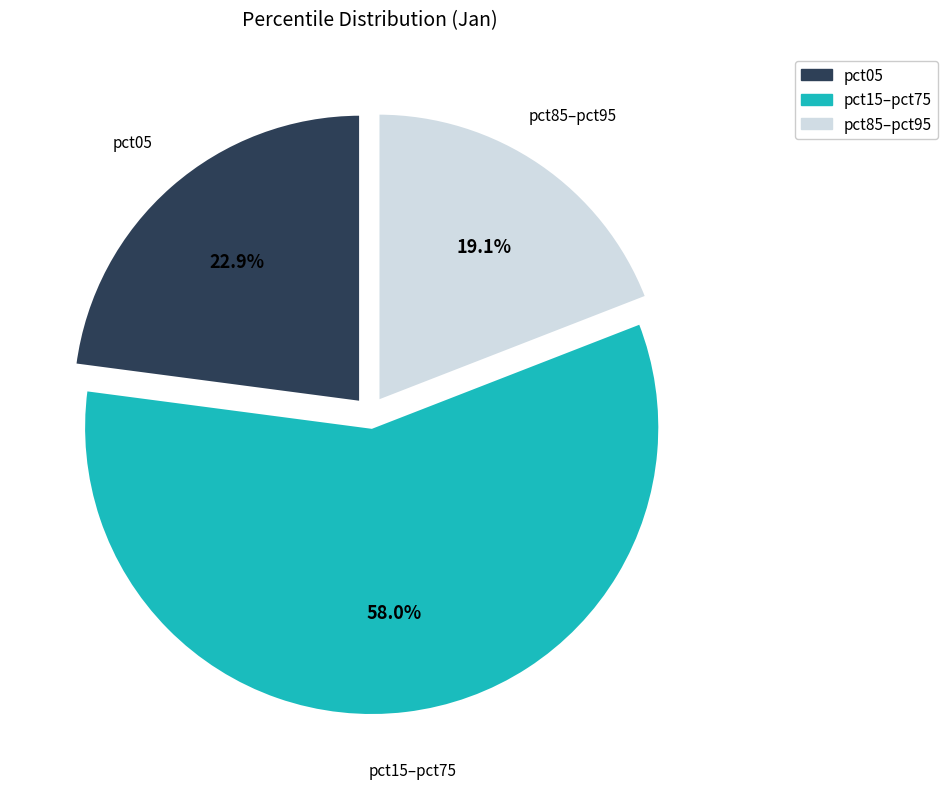

Which slice is the smallest?

pct85–pct95